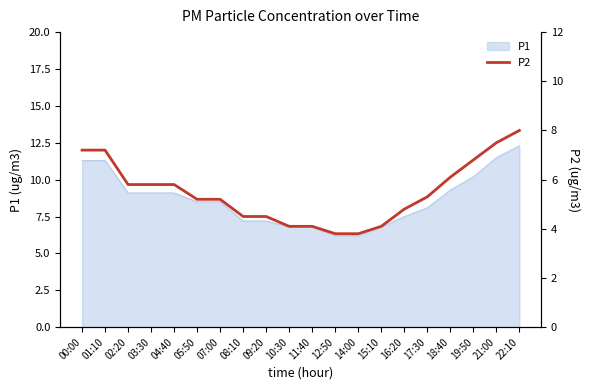

Where does the data first go above 5?

00:00